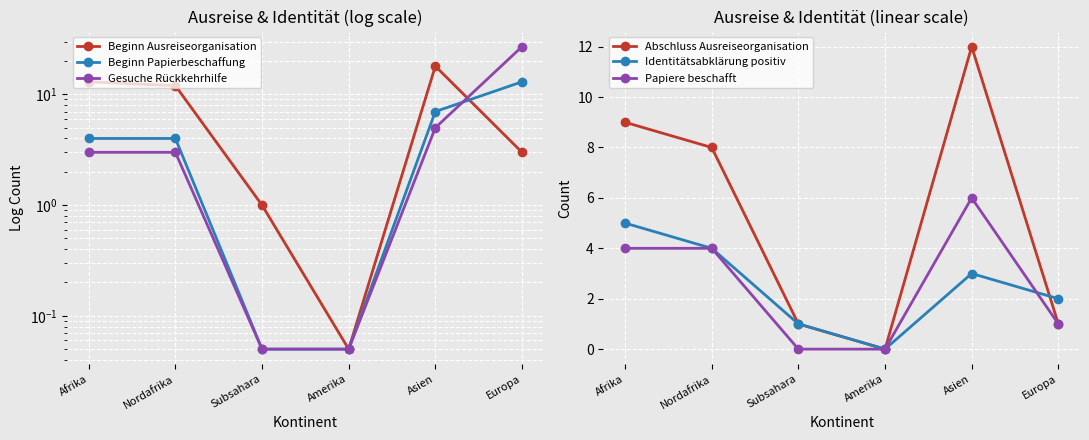

What is the difference between the maximum and minimum values in the Gesuche Rückkehrhilfe series?

26.9